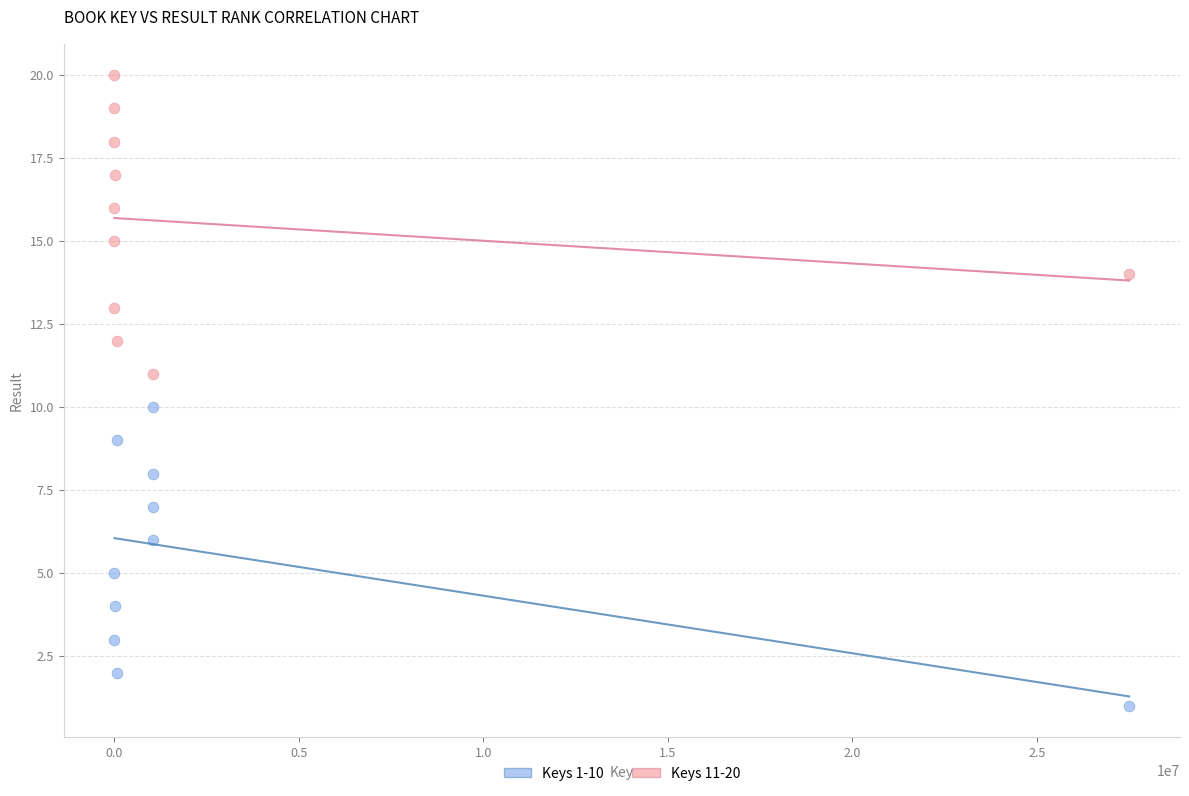

Which series reaches the minimum Y coordinate?

Keys 1-10